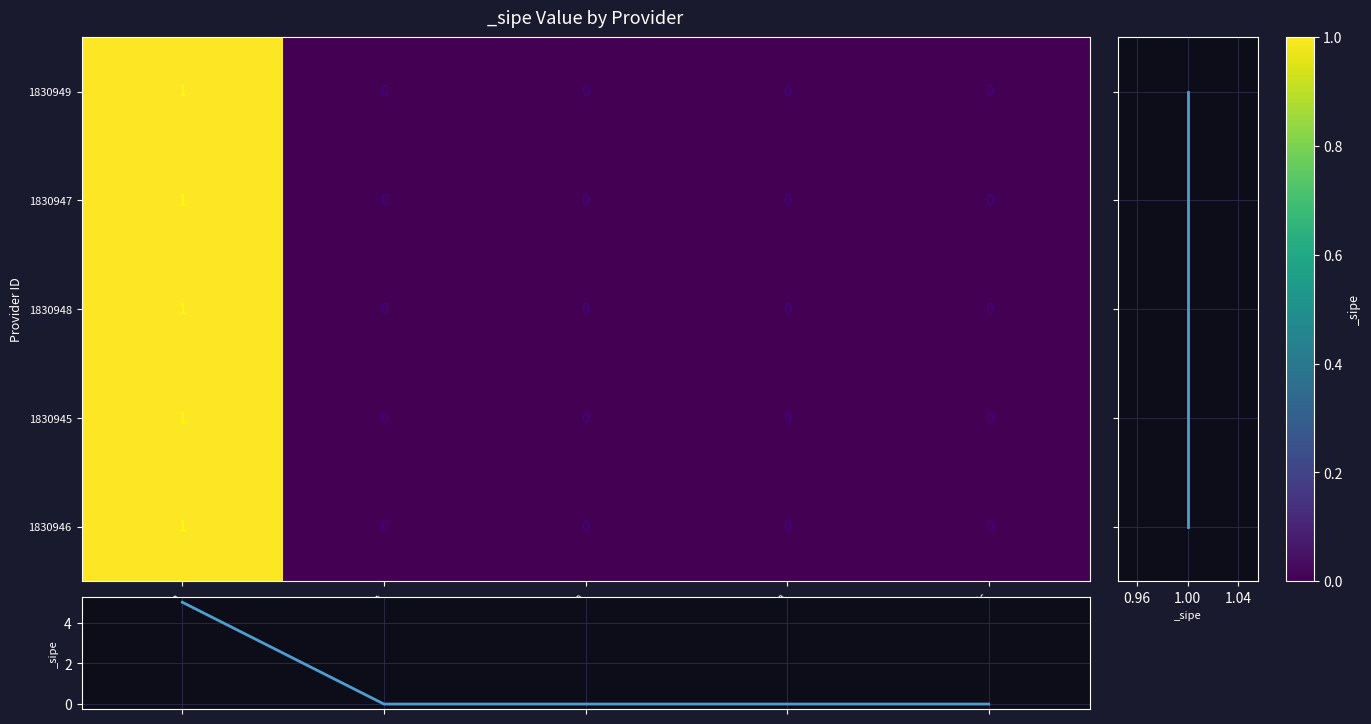

Which category has the highest value in the 1830946 series?

base-base-sa